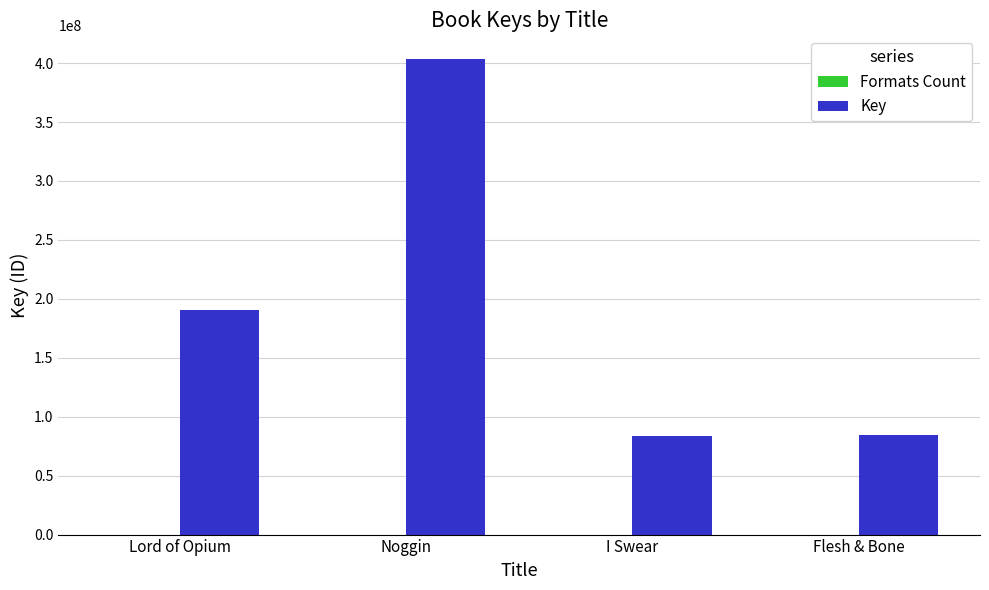

What is the maximum value for Key?

403385077